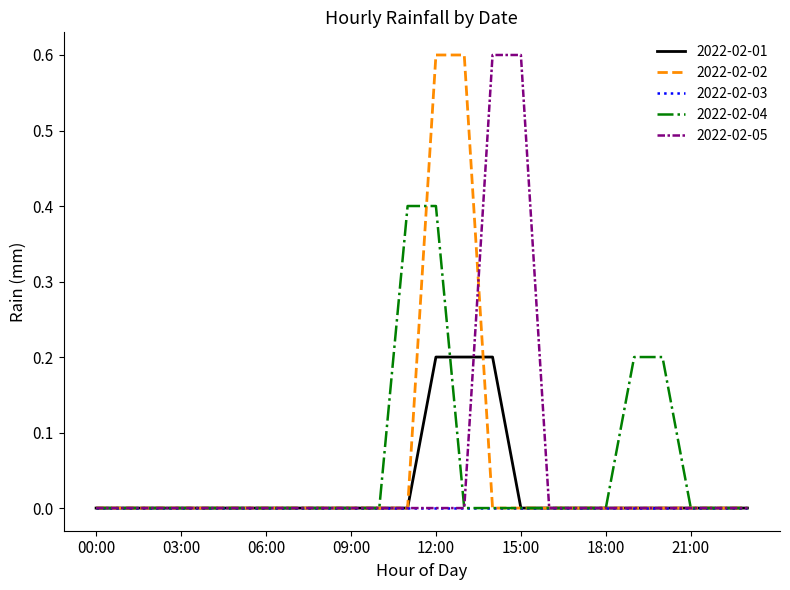

What is the maximum value shown in the chart?

0.6